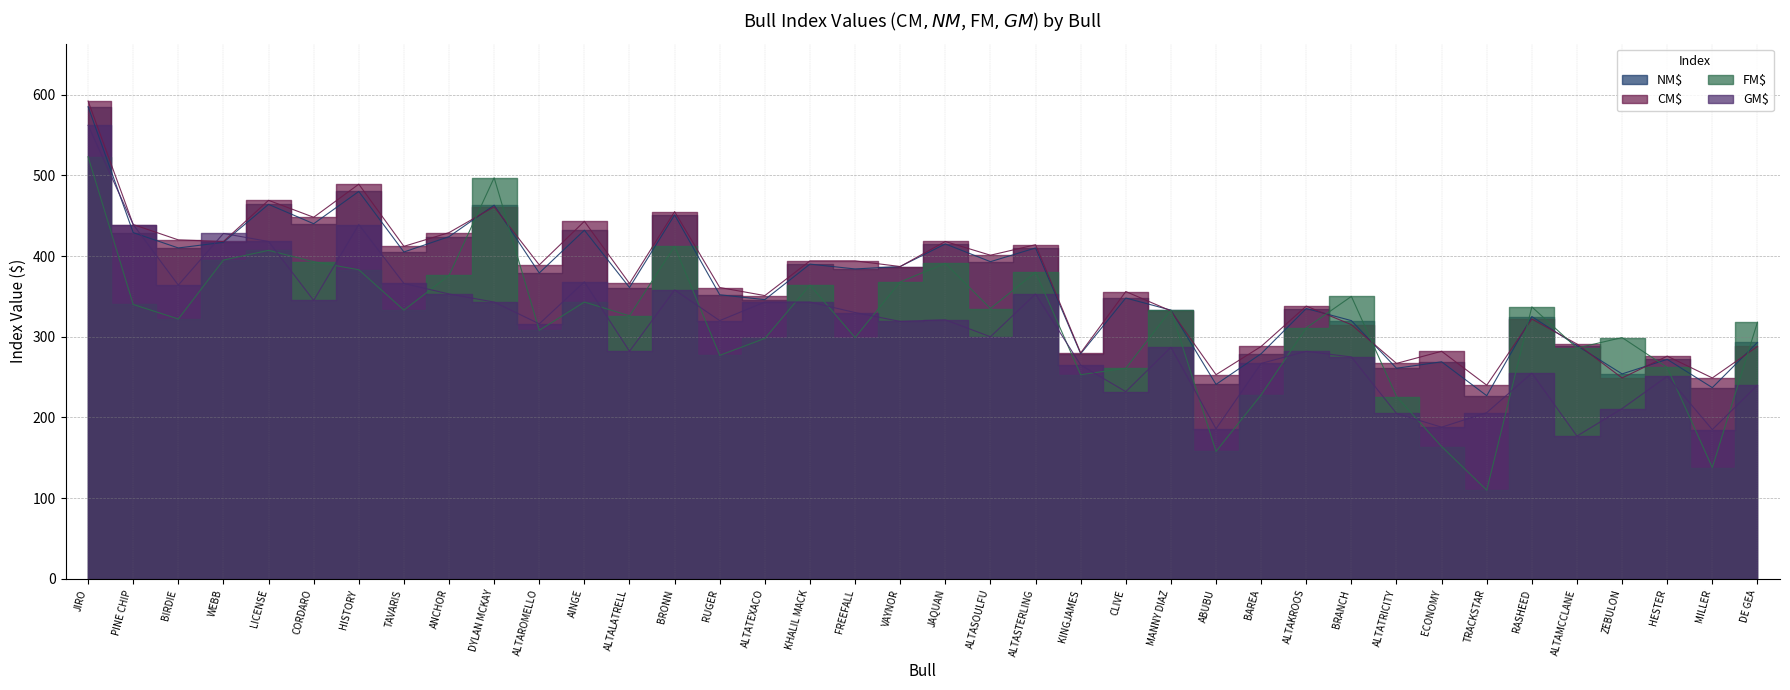

List the series in order of their peak value, highest first.

CM$, NM$, GM$, FM$